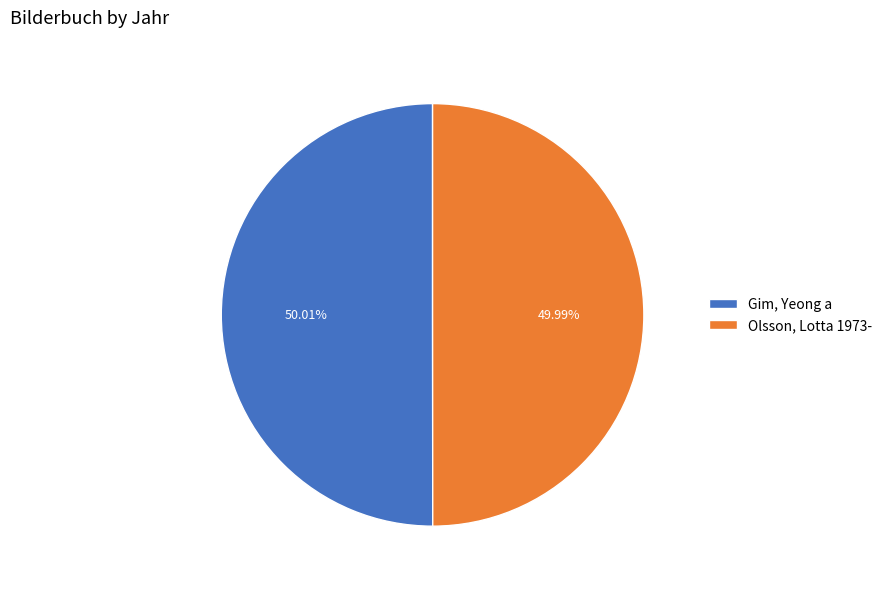

Approximately how many times larger is the value at Olsson, Lotta 1973- compared to Gim, Yeong a?

1.0